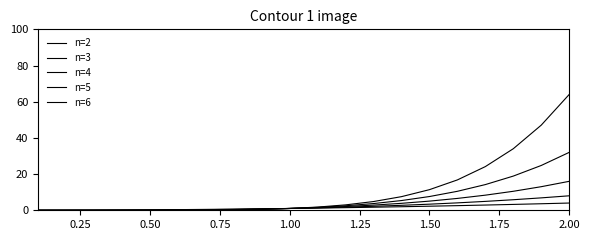

What is the sum of all n=2 values?

28.7